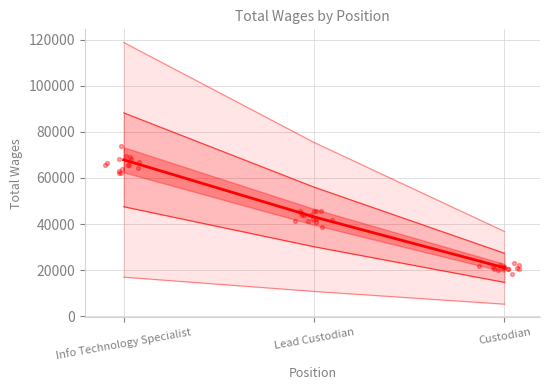

What is the change in value from Info Technology Specialist to Lead Custodian?

-24779